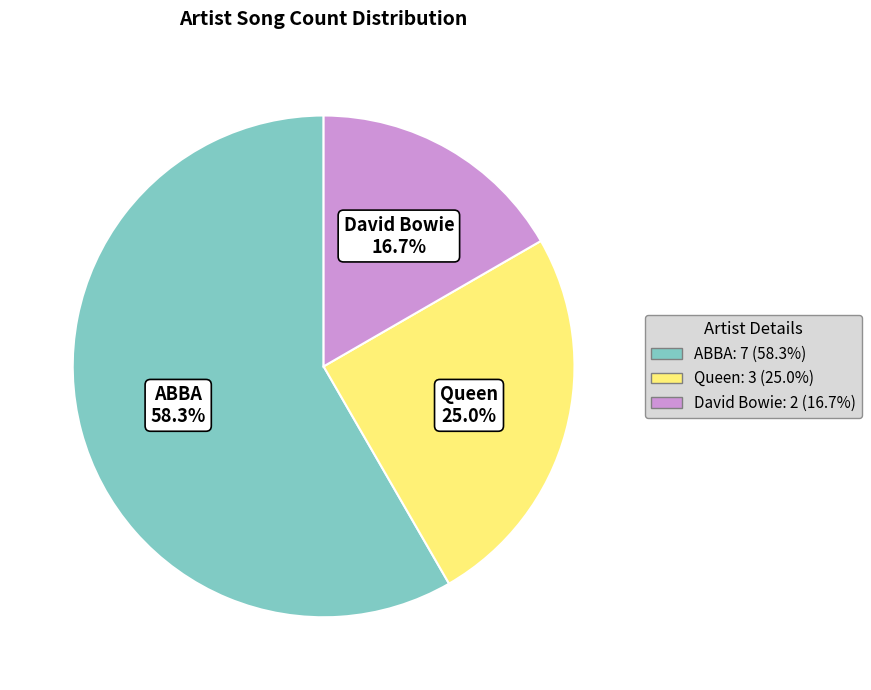

How many segments does this pie chart have?

3